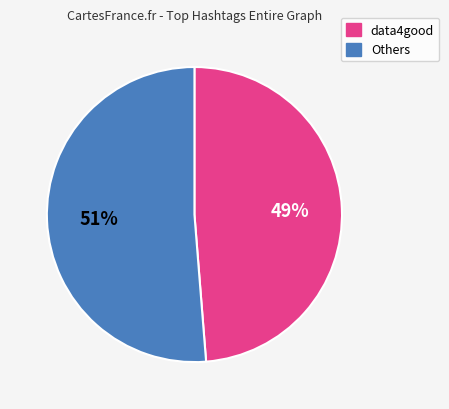

Is there a majority slice in this chart?

Yes